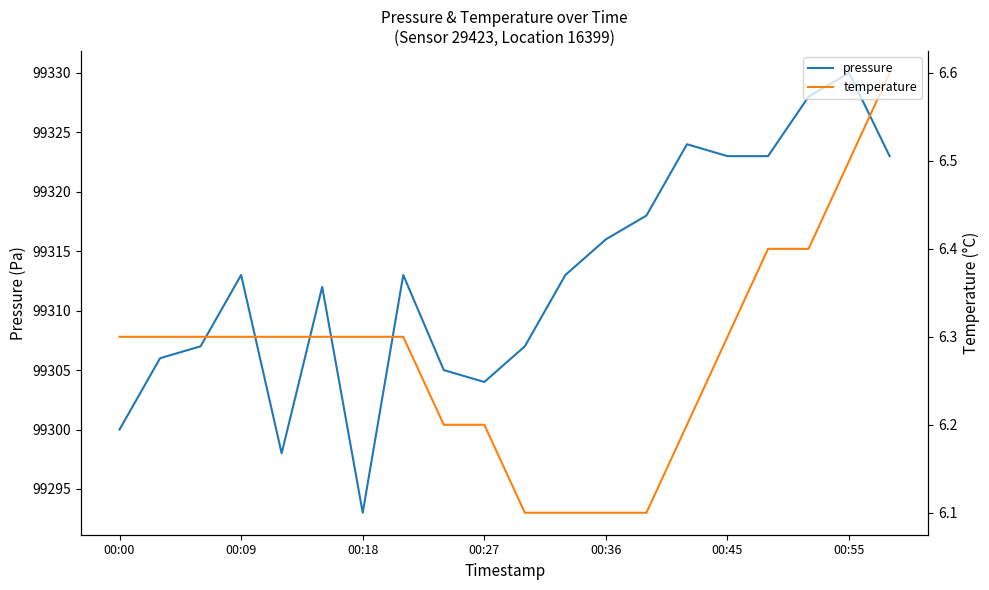

What is the minimum value shown in the chart?

6.1